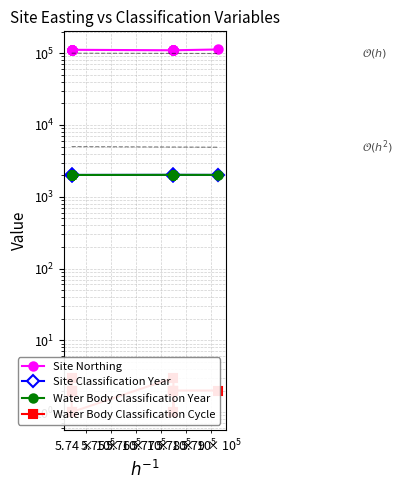

What is the difference between the maximum and minimum values in the Site Northing series?

2905